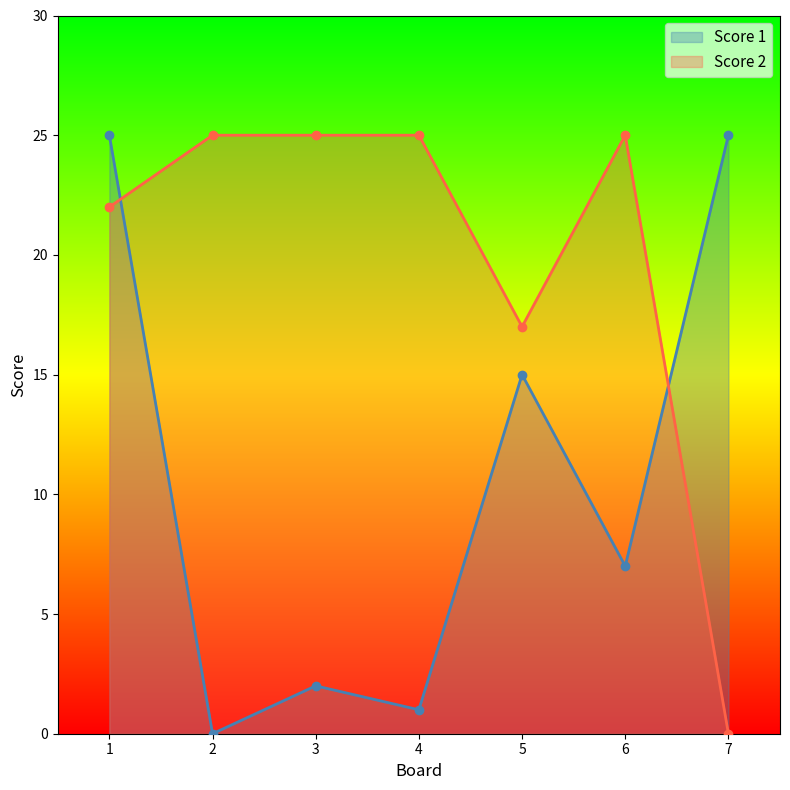

Is the value of Score 1 at 7 greater than the value of Score 2 at 4?

No